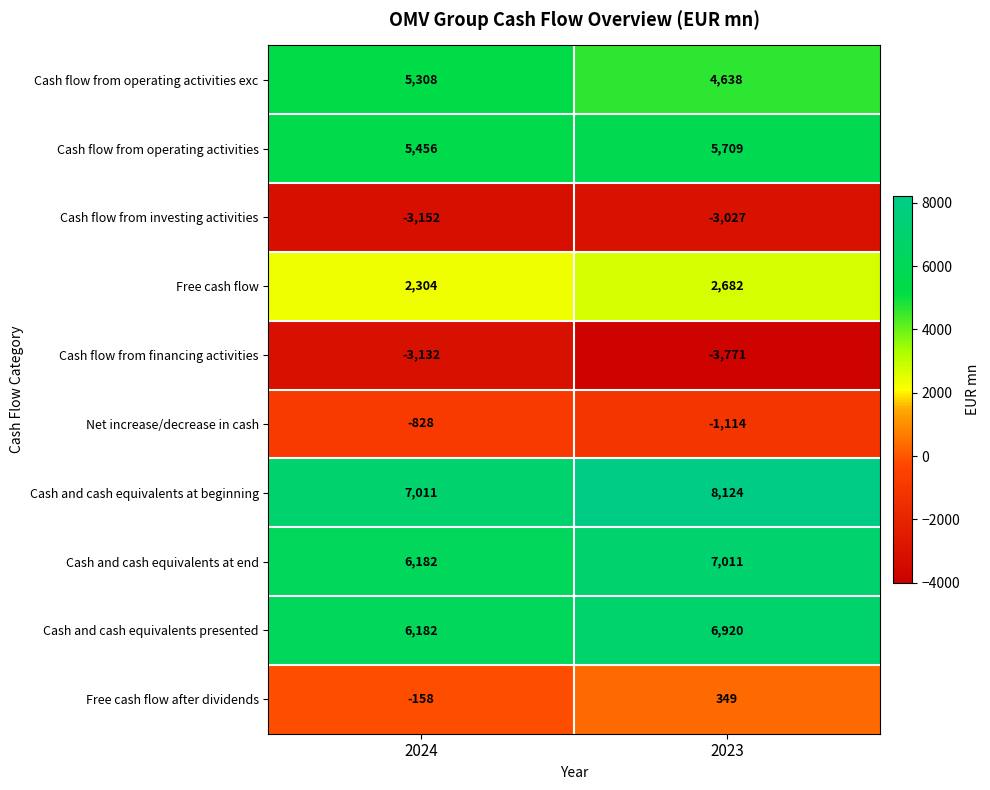

What is the difference between the Cash and cash equivalents at beginning values at 2023 and 2024?

1113